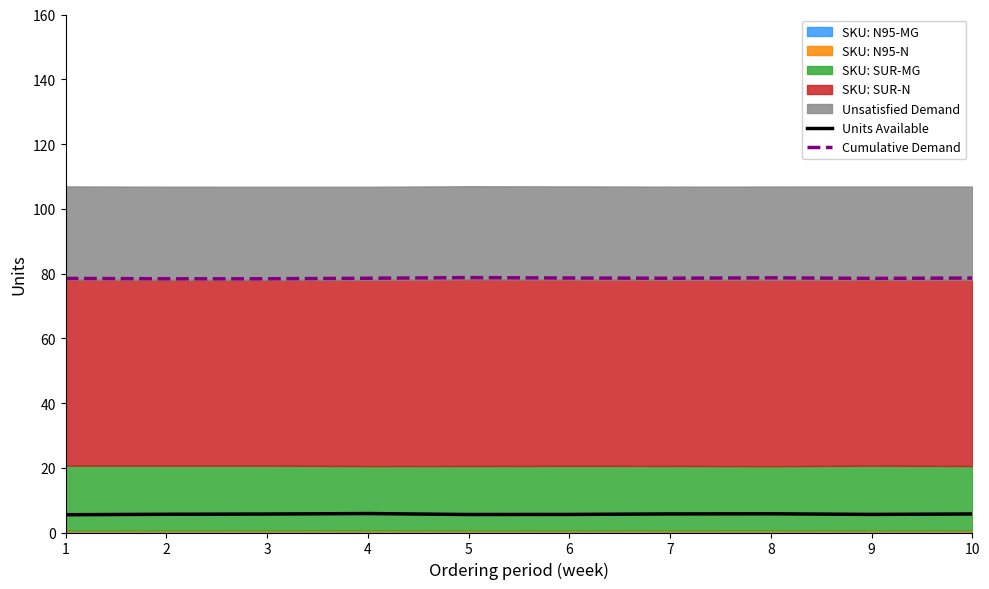

True or false: Units Available has more than 0 points higher than both neighbors.

True